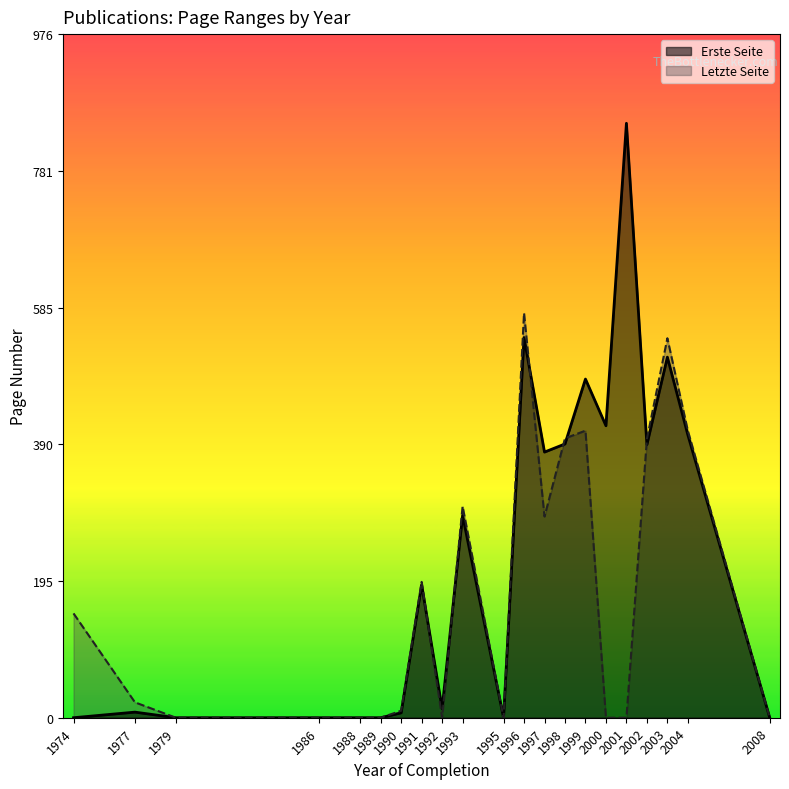

Which series has the largest total across all categories?

Erste Seite